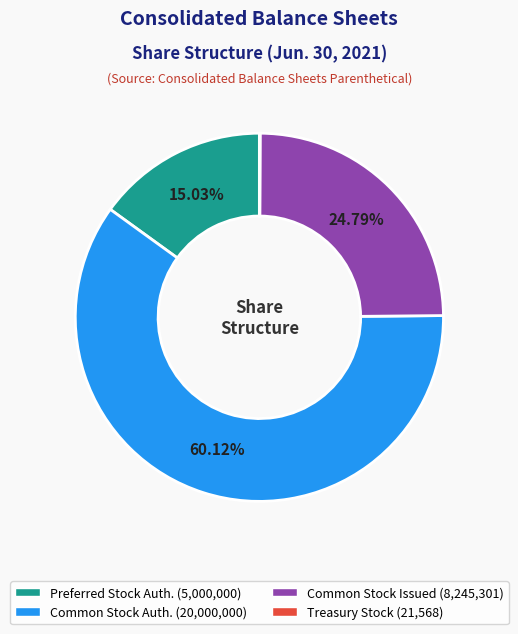

Is there any slice that represents more than half of the pie?

Yes